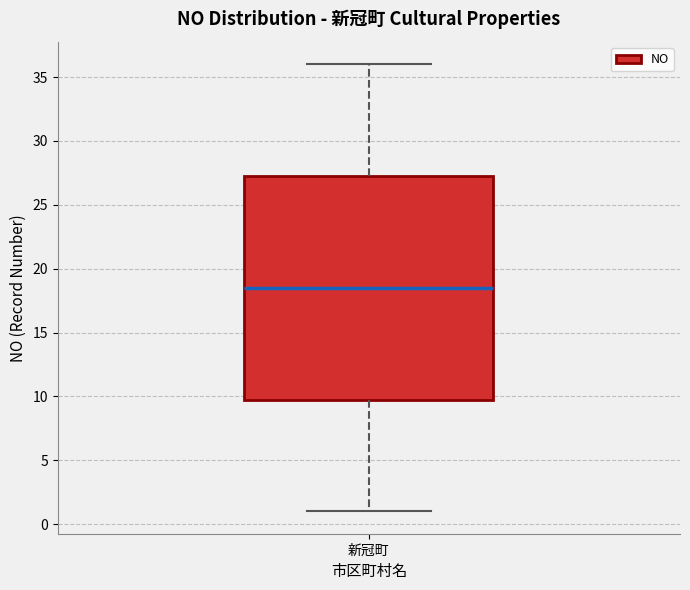

Transcribe this box plot: give where the median line is, the range the box spans, and where the two whiskers end, as read against the y-axis. The values are not printed on the chart, so give them approximately, as read against the axis.

median 18.5, box 10.0 to 27.5, whiskers 1.0 to 36.0